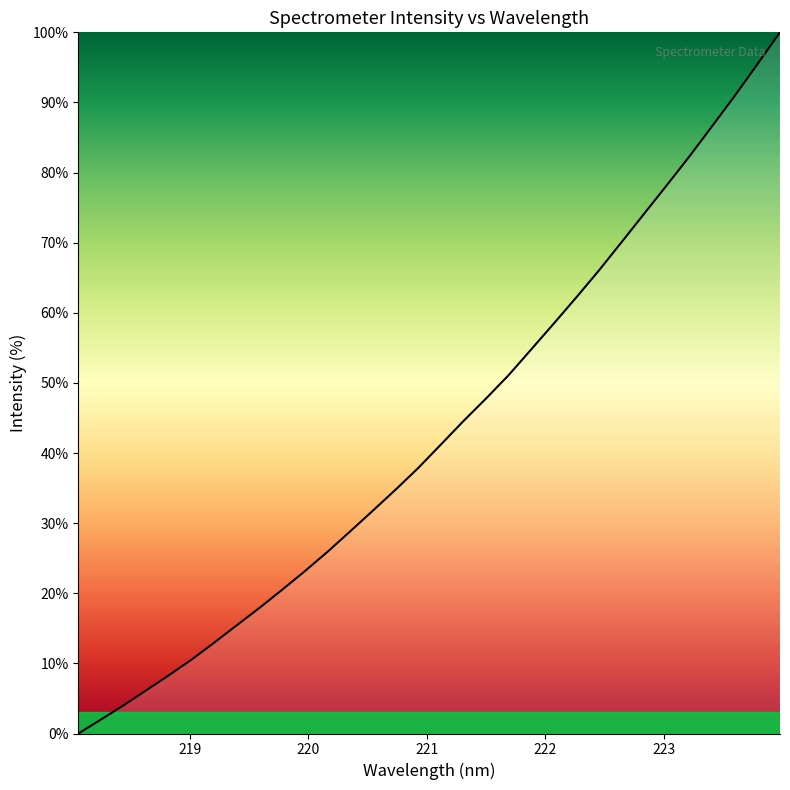

What is the difference between the maximum and minimum values?

100.0